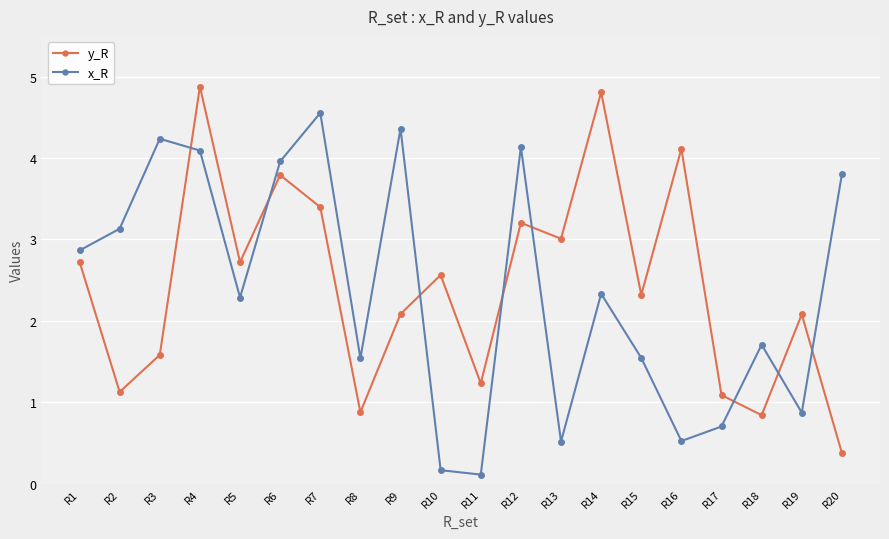

Reading right to left, extract all data points from this chart.

y_R: R20=0.4	R19=2.1	R18=0.8	R17=1.1	R16=4.1	R15=2.3	R14=4.8	R13=3.0	R12=3.2	R11=1.2	R10=2.6	R9=2.1	R8=0.9	R7=3.4	R6=3.8	R5=2.7	R4=4.9	R3=1.6	R2=1.1	R1=2.7
x_R: R20=3.8	R19=0.9	R18=1.7	R17=0.7	R16=0.5	R15=1.5	R14=2.3	R13=0.5	R12=4.1	R11=0.1	R10=0.2	R9=4.4	R8=1.5	R7=4.6	R6=4.0	R5=2.3	R4=4.1	R3=4.2	R2=3.1	R1=2.9